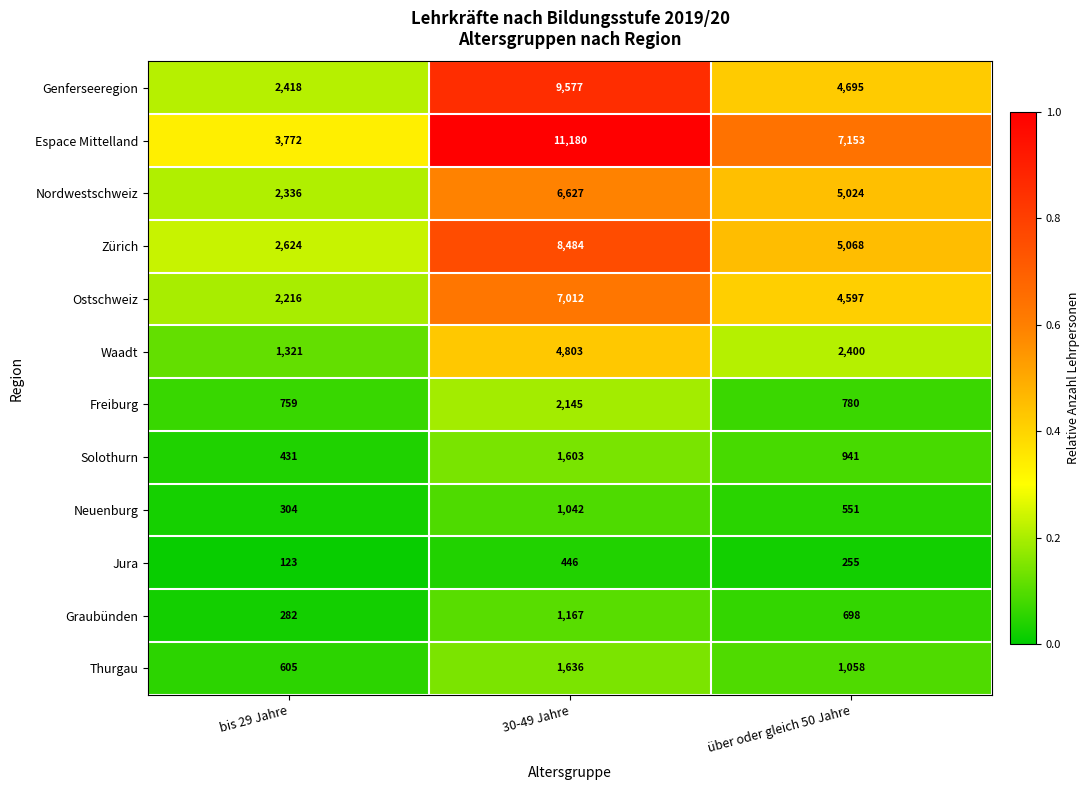

What is the average value of the Nordwestschweiz series?

4662